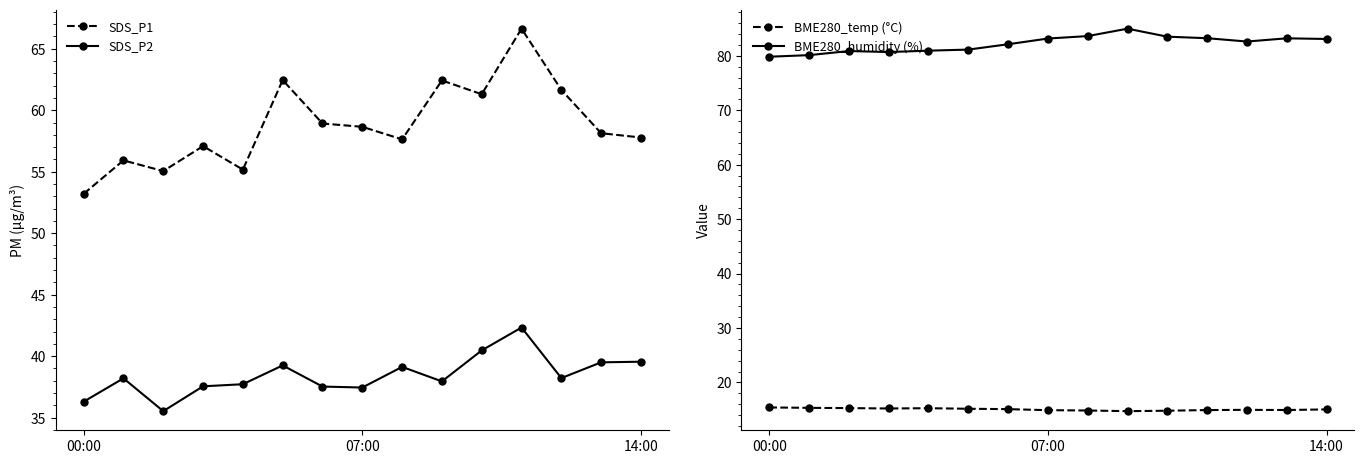

Where is BME280_humidity nearest to the value 82?

6